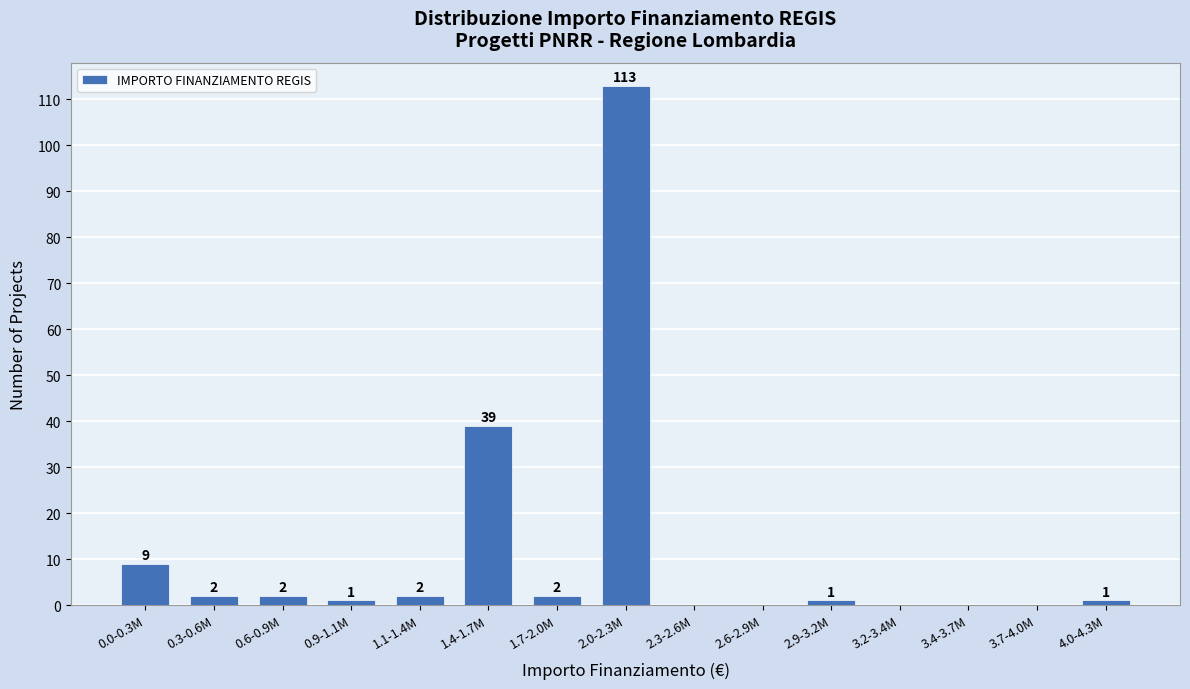

Reading right to left, transcribe all the data shown in this chart.

4.0-4.3M=1	3.7-4.0M=0	3.4-3.7M=0	3.2-3.4M=0	2.9-3.2M=1	2.6-2.9M=0	2.3-2.6M=0	2.0-2.3M=113	1.7-2.0M=2	1.4-1.7M=39	1.1-1.4M=2	0.9-1.1M=1	0.6-0.9M=2	0.3-0.6M=2	0.0-0.3M=9